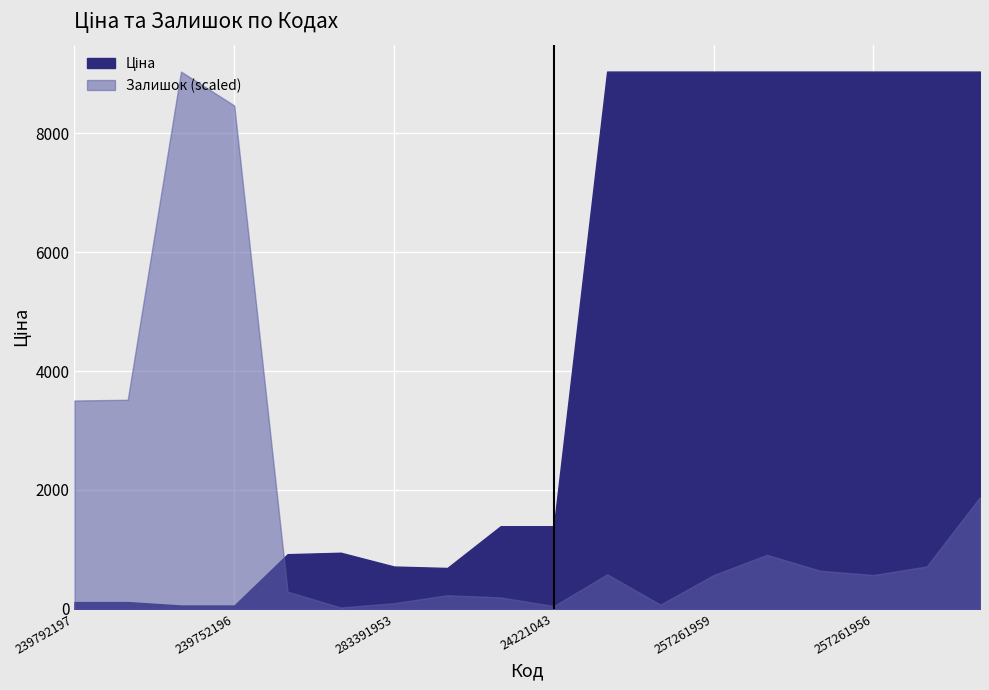

What is the label of the 6th point from the right?

257261959